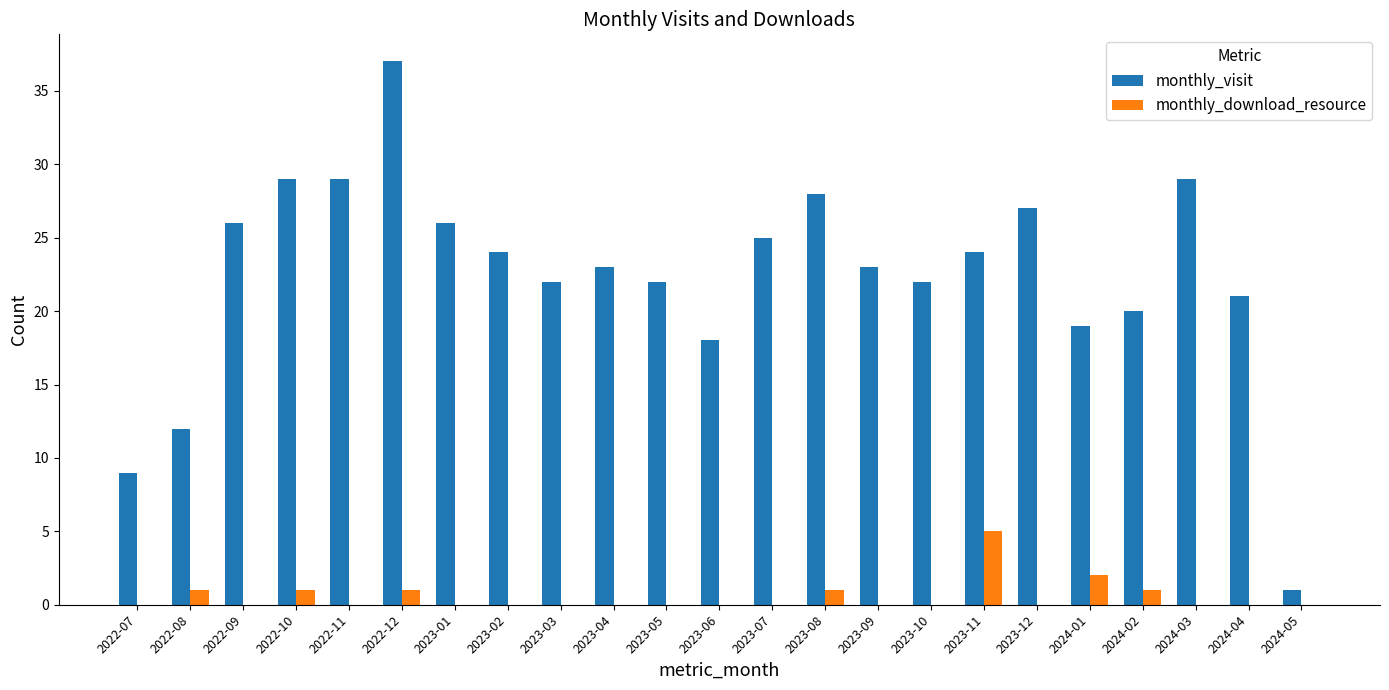

Are the bars horizontal?

No